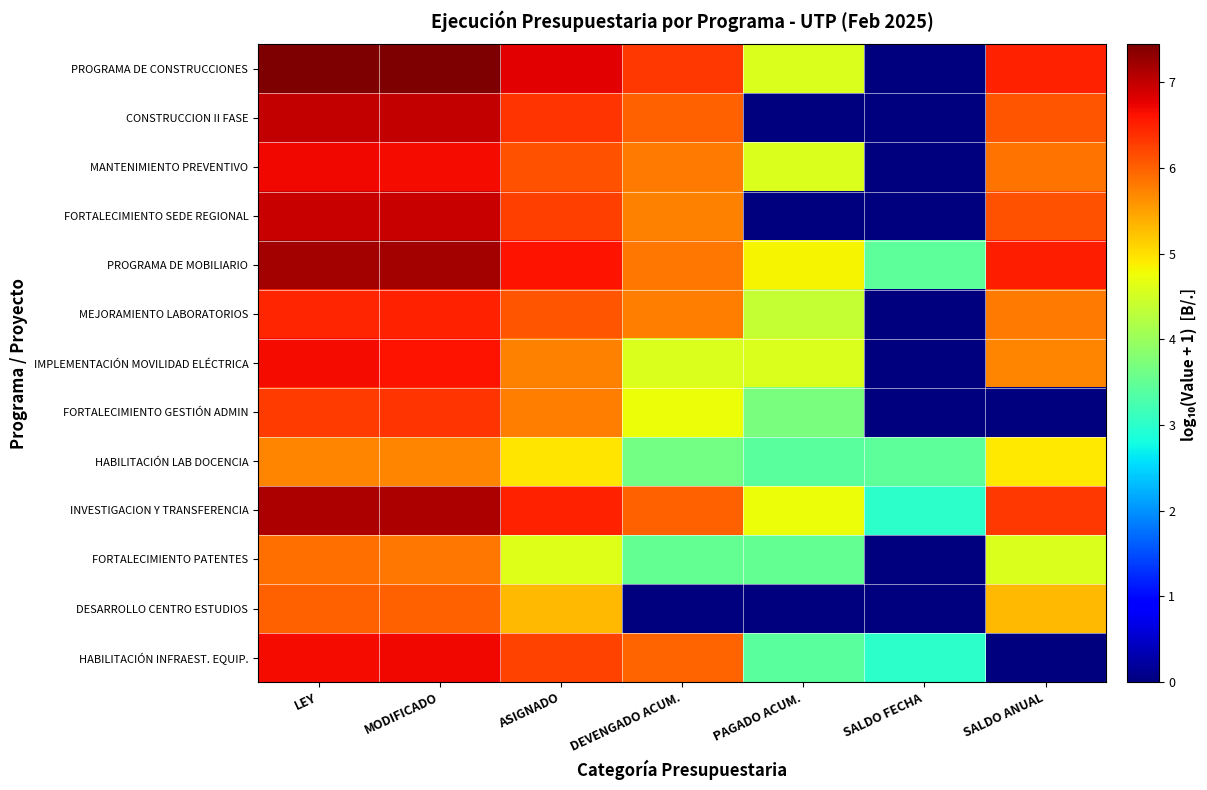

At which category is the sum across all series the highest?

LEY